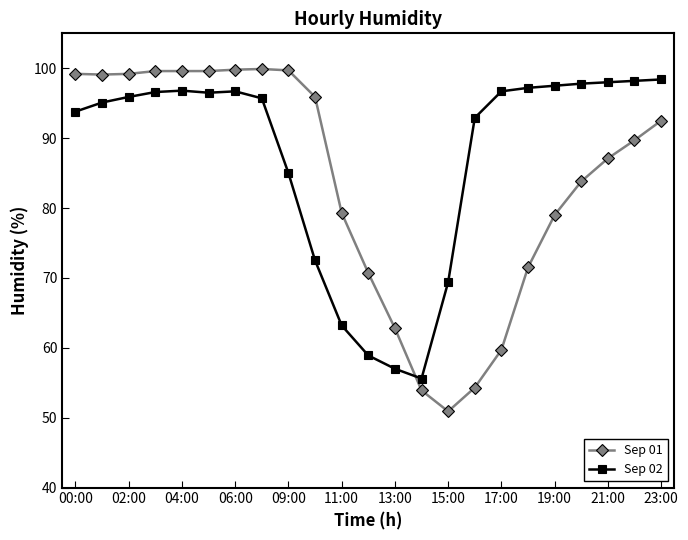

Which series has the widest spread of values?

Sep 01